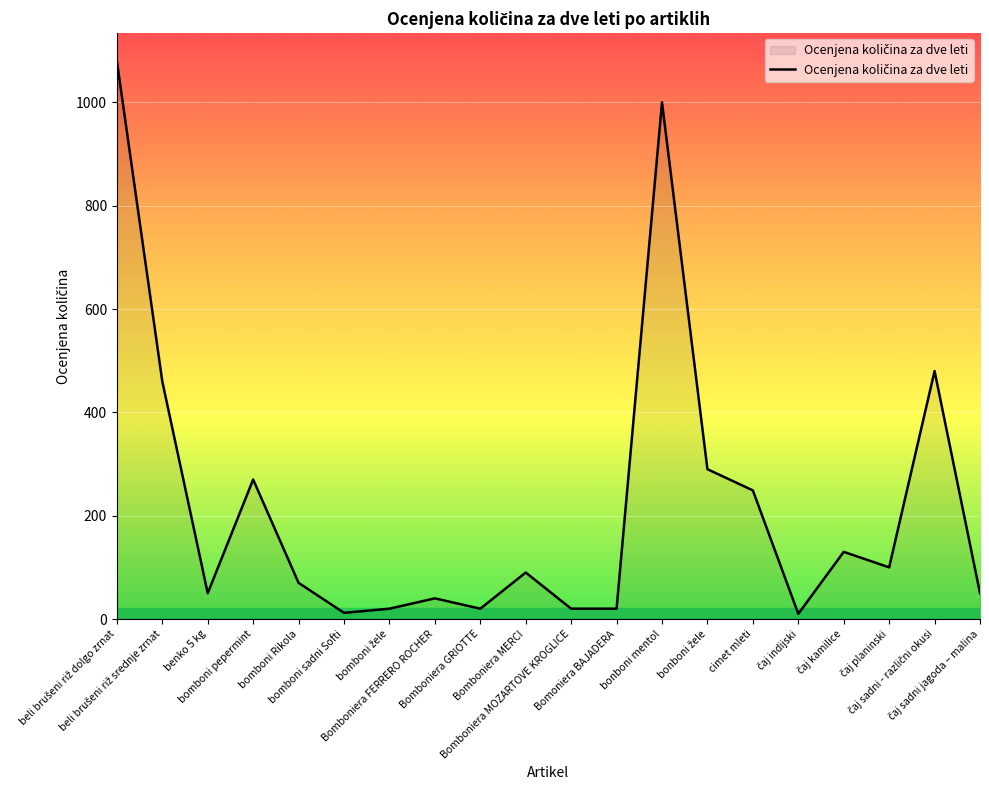

What is the difference between the second highest and minimum values?

990